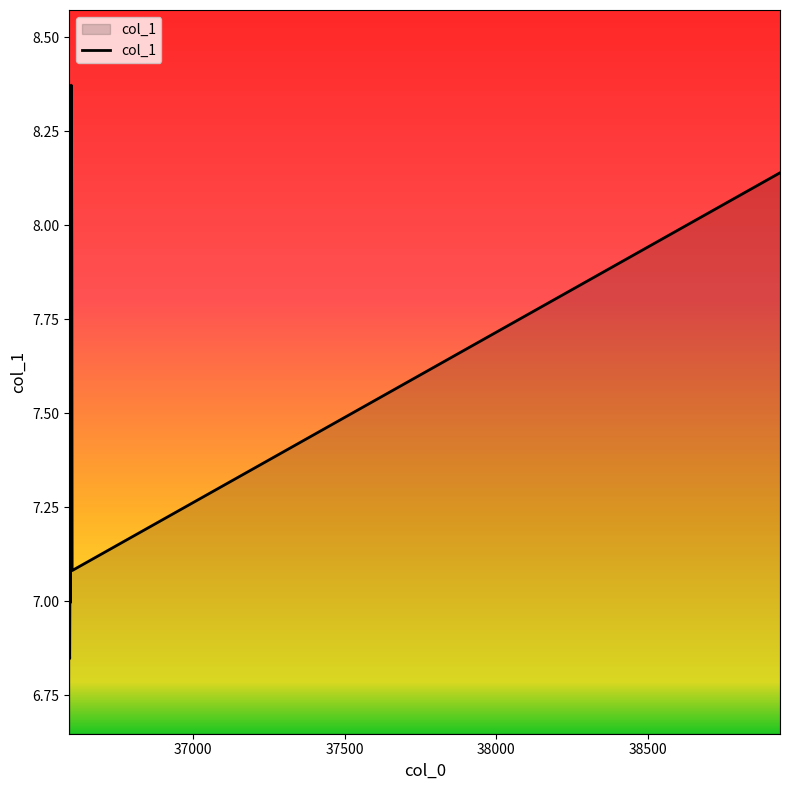

Which label corresponds to the smallest value in the chart?

36593